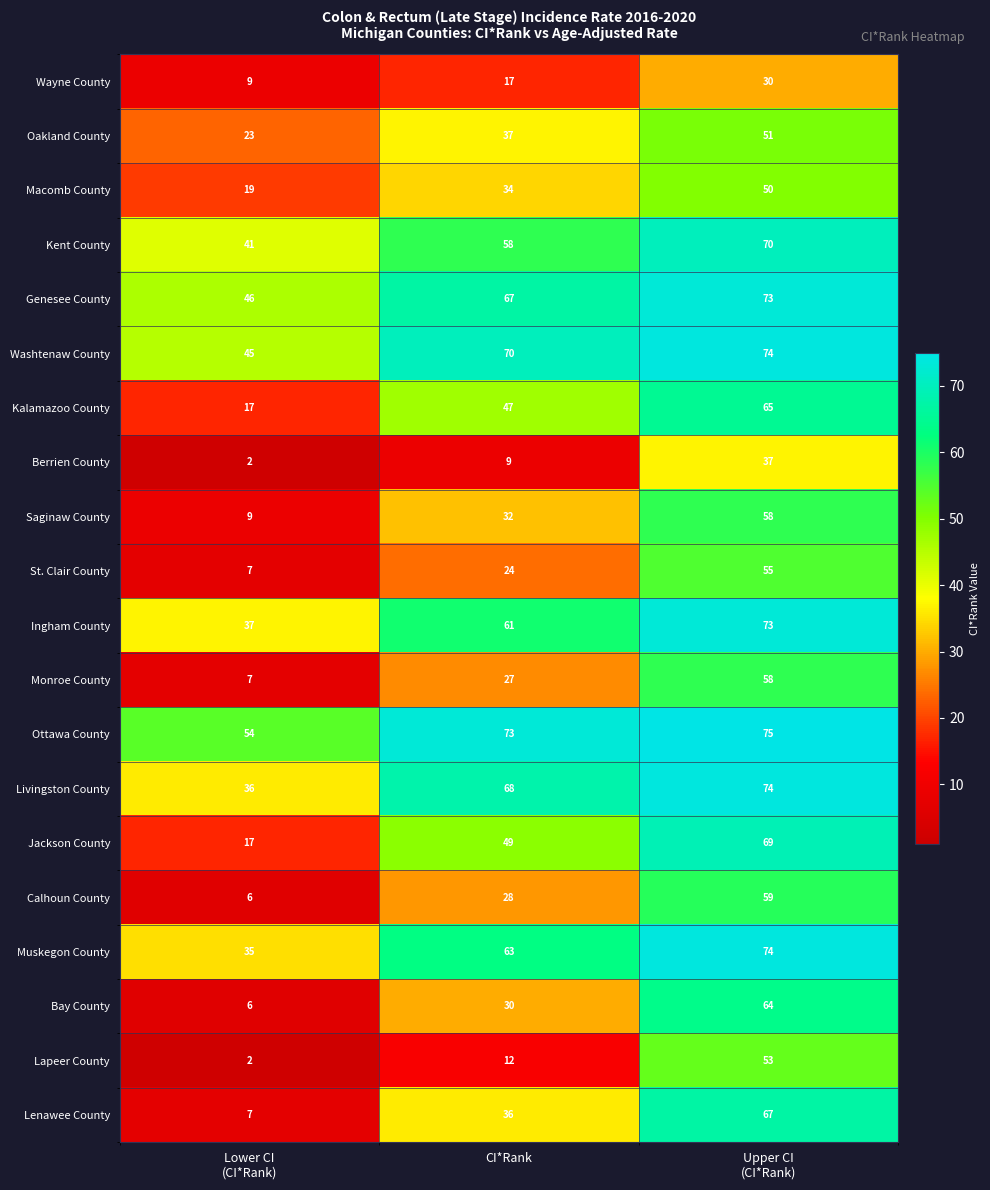

How many data points does each series have?

3